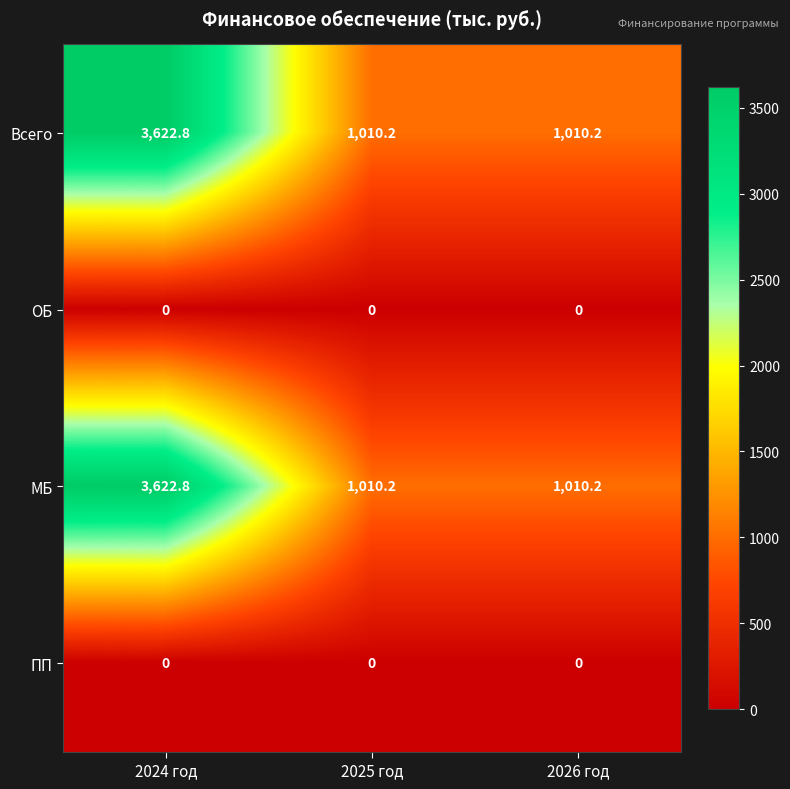

Reading left to right, list all the values displayed in this chart.

Всего: 2024 год=3622.8	2025 год=1010.2	2026 год=1010.2
ОБ: 2024 год=0.0	2025 год=0.0	2026 год=0.0
МБ: 2024 год=3622.8	2025 год=1010.2	2026 год=1010.2
ПП: 2024 год=0.0	2025 год=0.0	2026 год=0.0